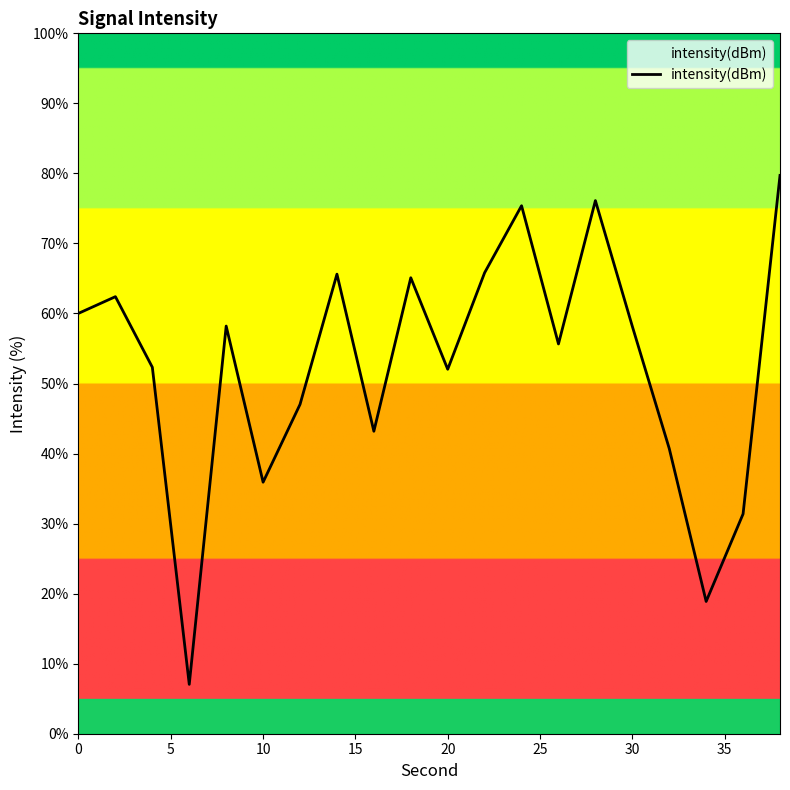

True or false: the data has more than 0 interior local peaks.

True